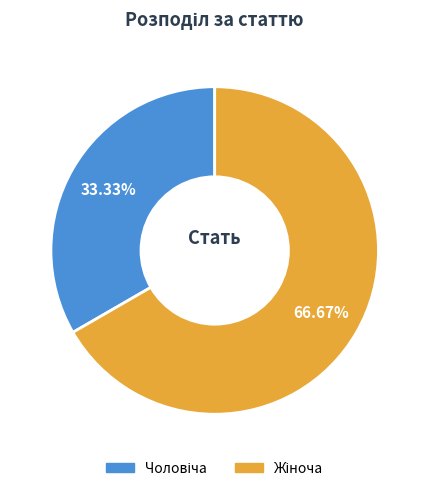

Is there a majority slice in this chart?

Yes